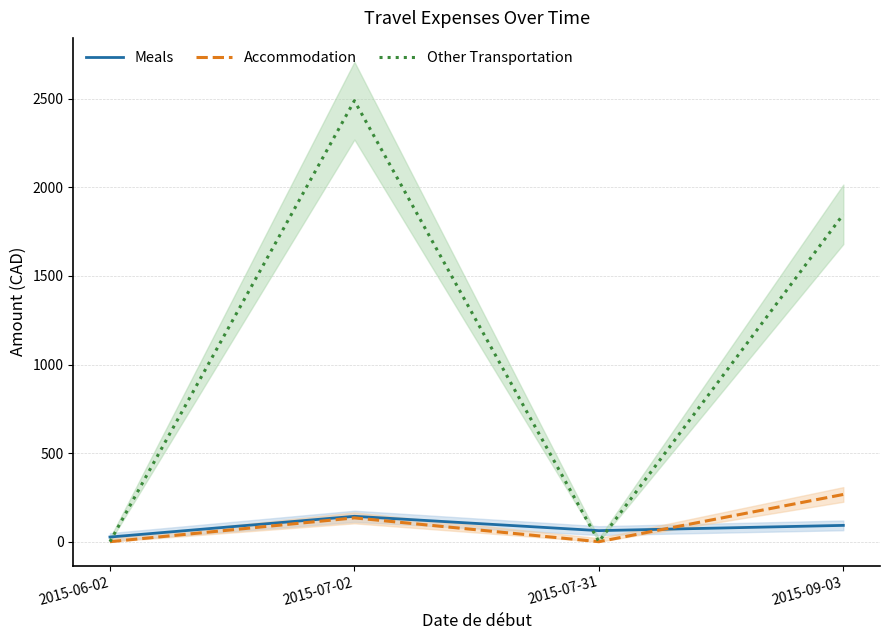

How many values in the Other Transportation series exceed 1847?

2